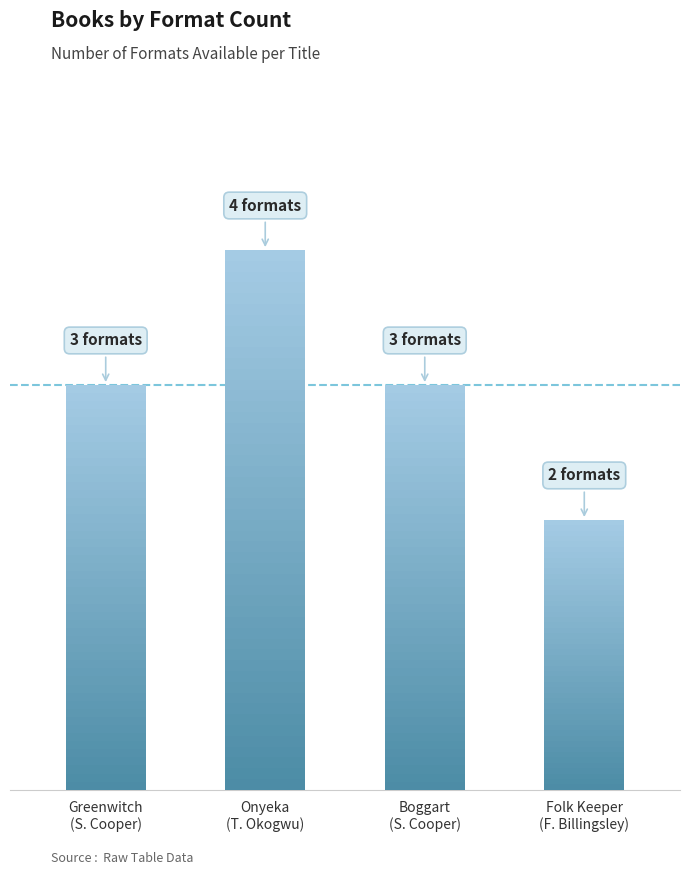

At which category does the chart reach its peak across all series?

Onyeka
(T. Okogwu)